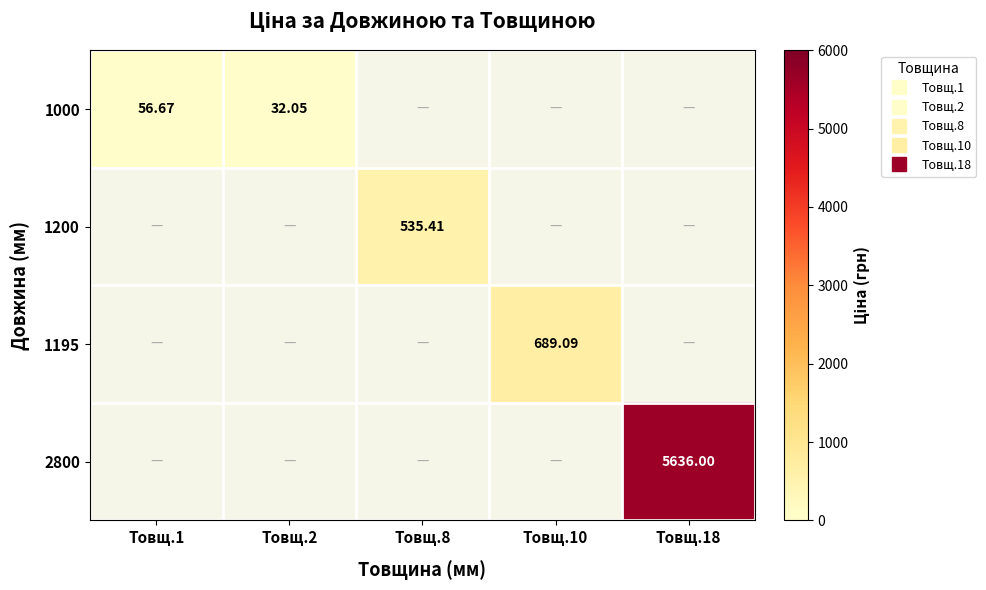

True or false: 2800 has a value of 5636.0 at Товщ.18.

True